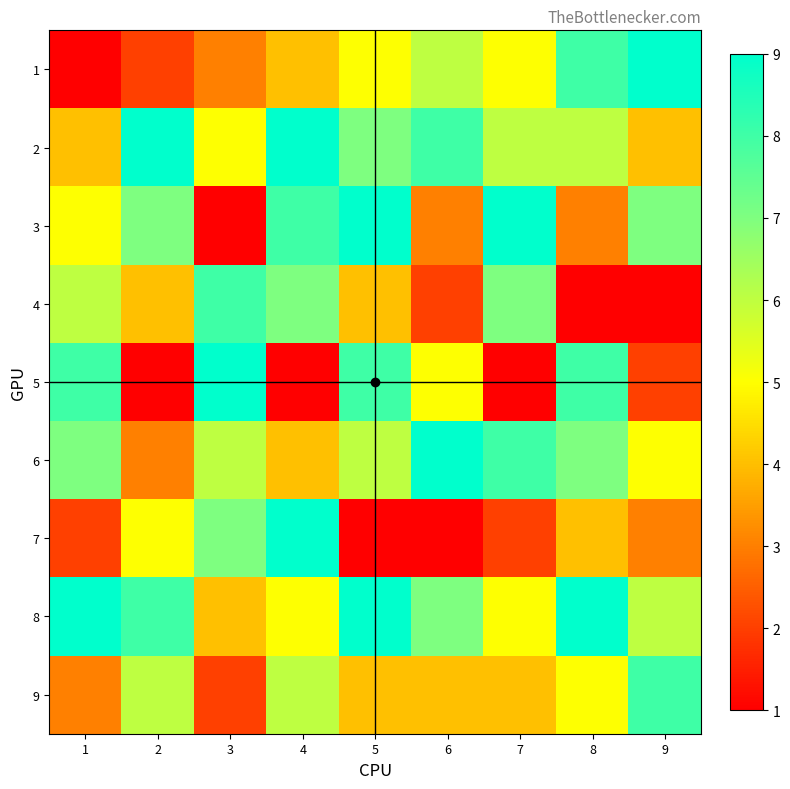

How many data points does each series have?

9